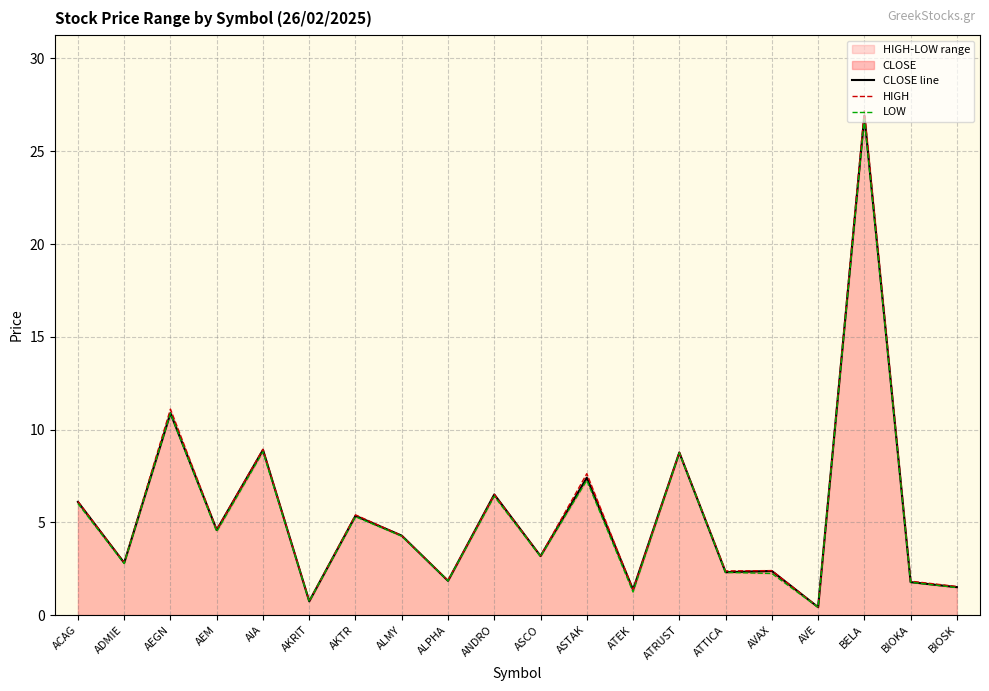

At which label is CLOSE line closest to 13?

AEGN